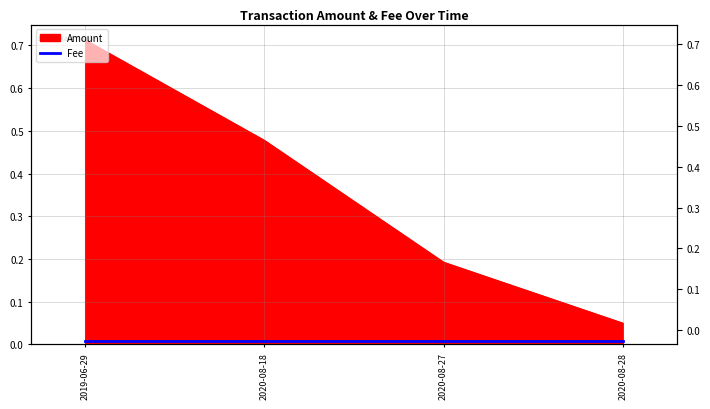

Between 2019-06-29 and 2020-08-28, which is larger?

2019-06-29